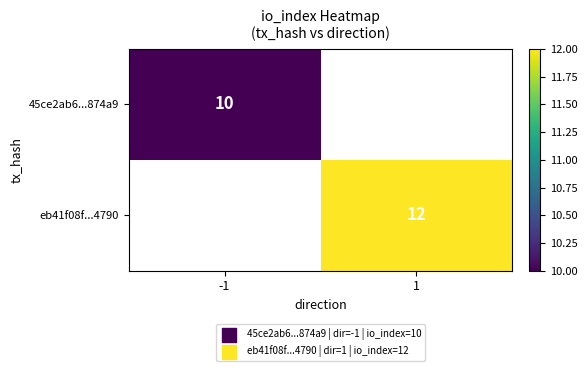

Is it true that 45ce2ab6...874a9 equals 10 at -1?

True